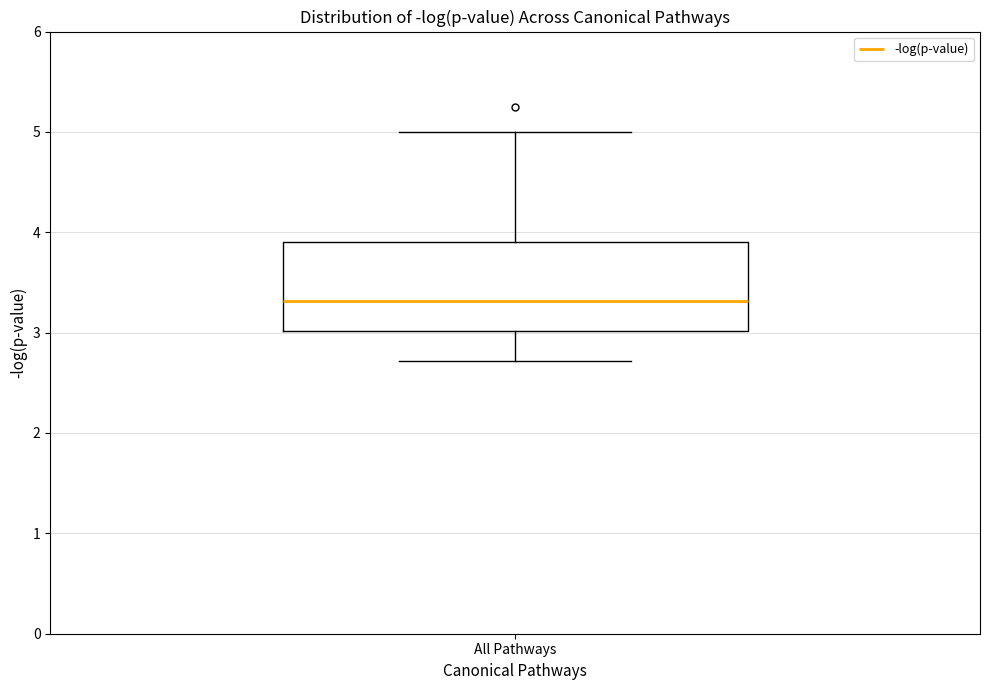

Transcribe this box plot: give where the median line is, the range the box spans, and where the two whiskers end, as read against the y-axis. The values are not printed on the chart, so give them approximately, as read against the axis.

median 3.3, box 3.0 to 3.9, whiskers 2.7 to 5.0